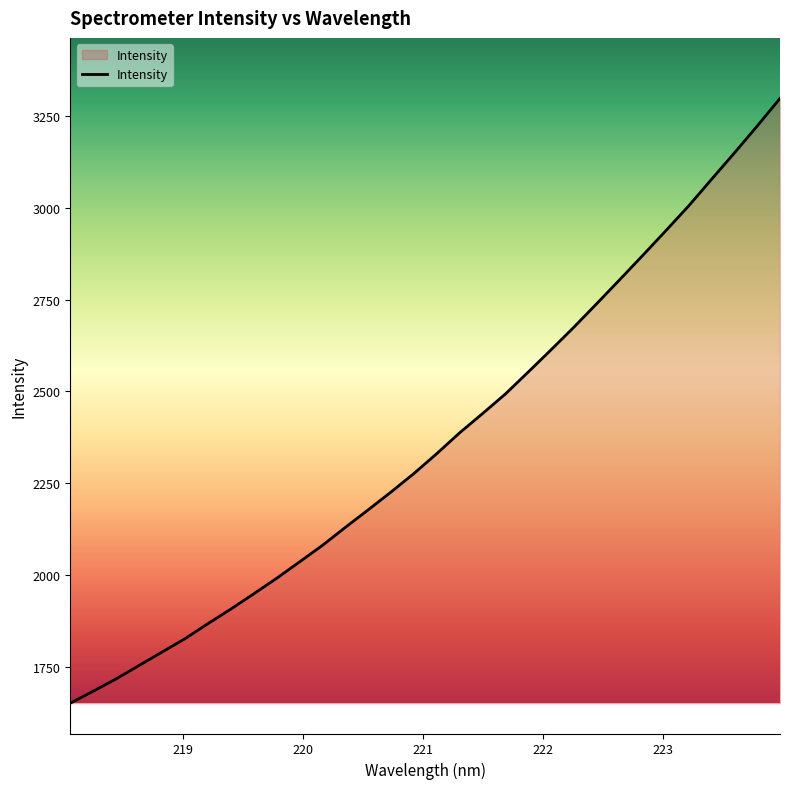

What is the greatest value displayed?

3298.6